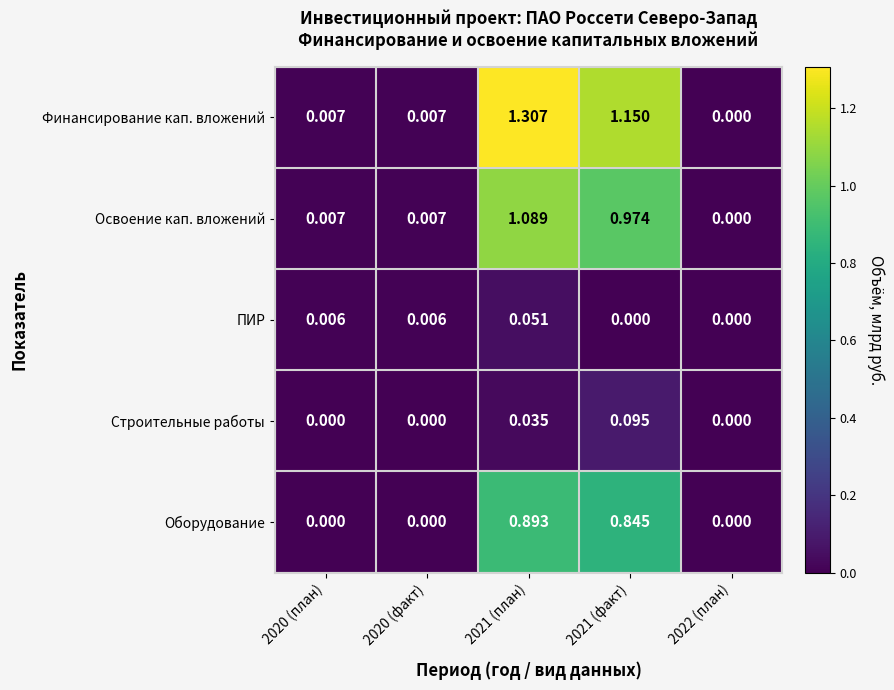

List the series in order of their peak value, highest first.

Финансирование кап. вложений, Освоение кап. вложений, Оборудование, Строительные работы, ПИР